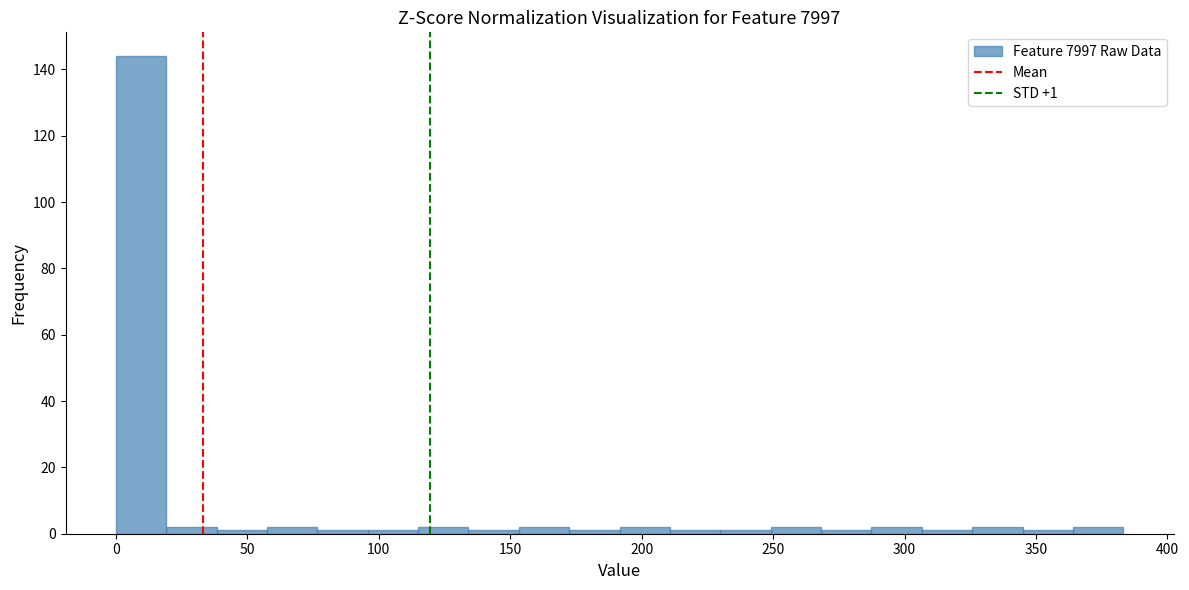

Read against the x-axis, roughly where is the centre of the tallest bar?

10